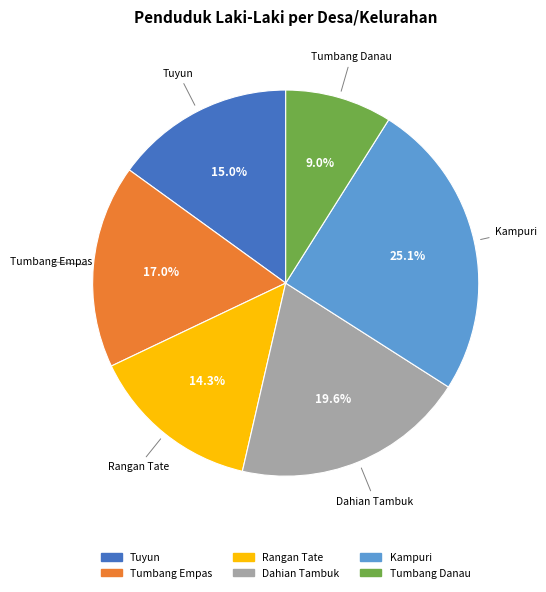

Is it true that Kampuri is 25% of the pie?

True